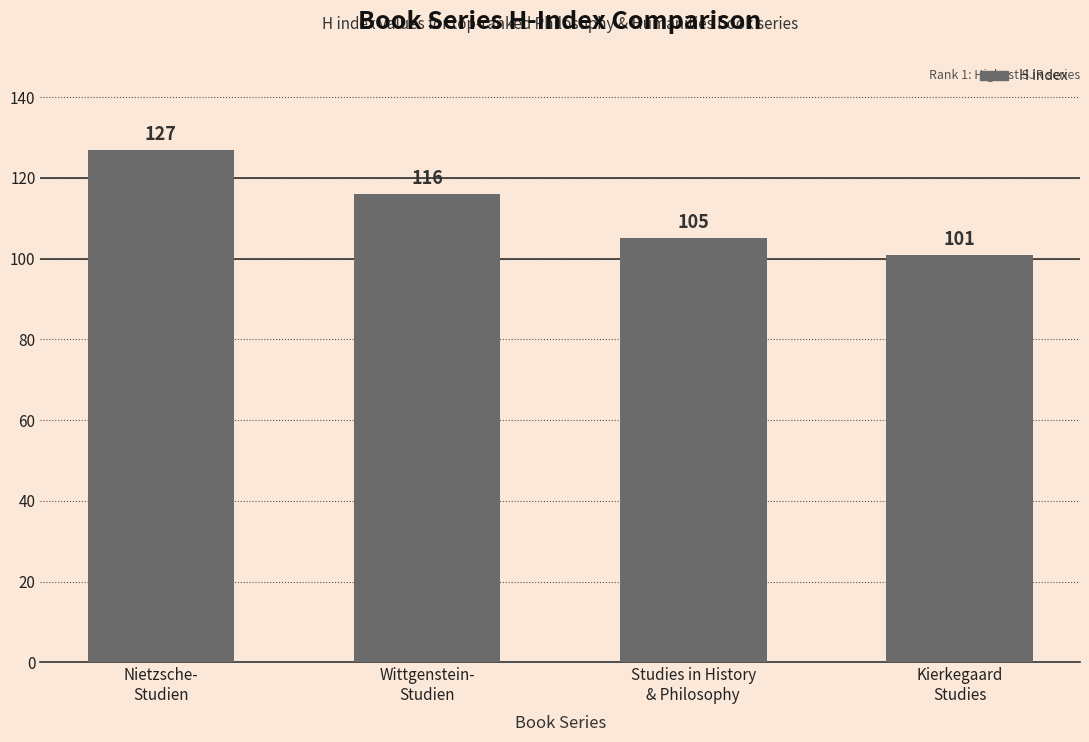

What is the difference between the second highest and minimum values?

15